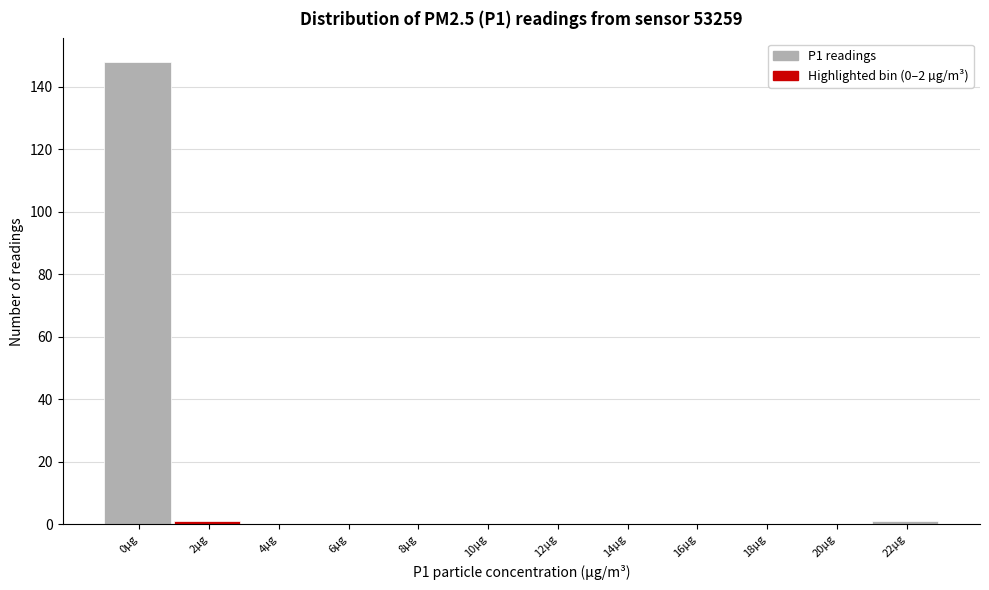

Reading left to right, list all the values displayed in this chart.

0µg=148	2µg=1	4µg=0	6µg=0	8µg=0	10µg=0	12µg=0	14µg=0	16µg=0	18µg=0	20µg=0	22µg=1